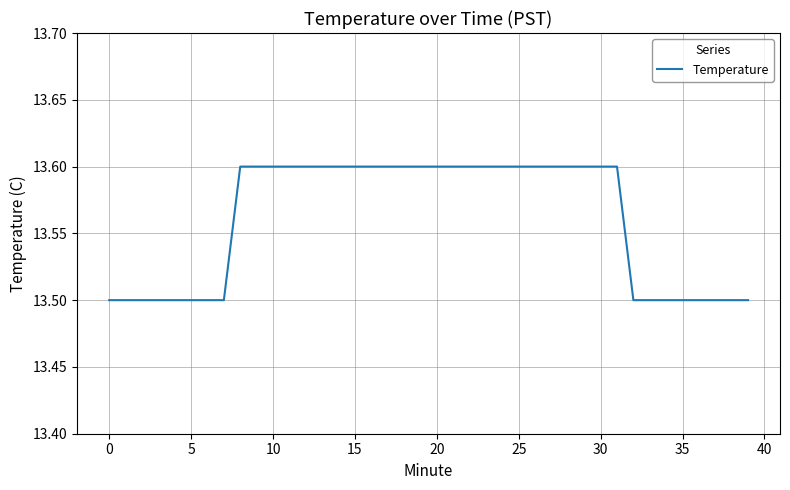

What is the greatest value displayed?

13.6